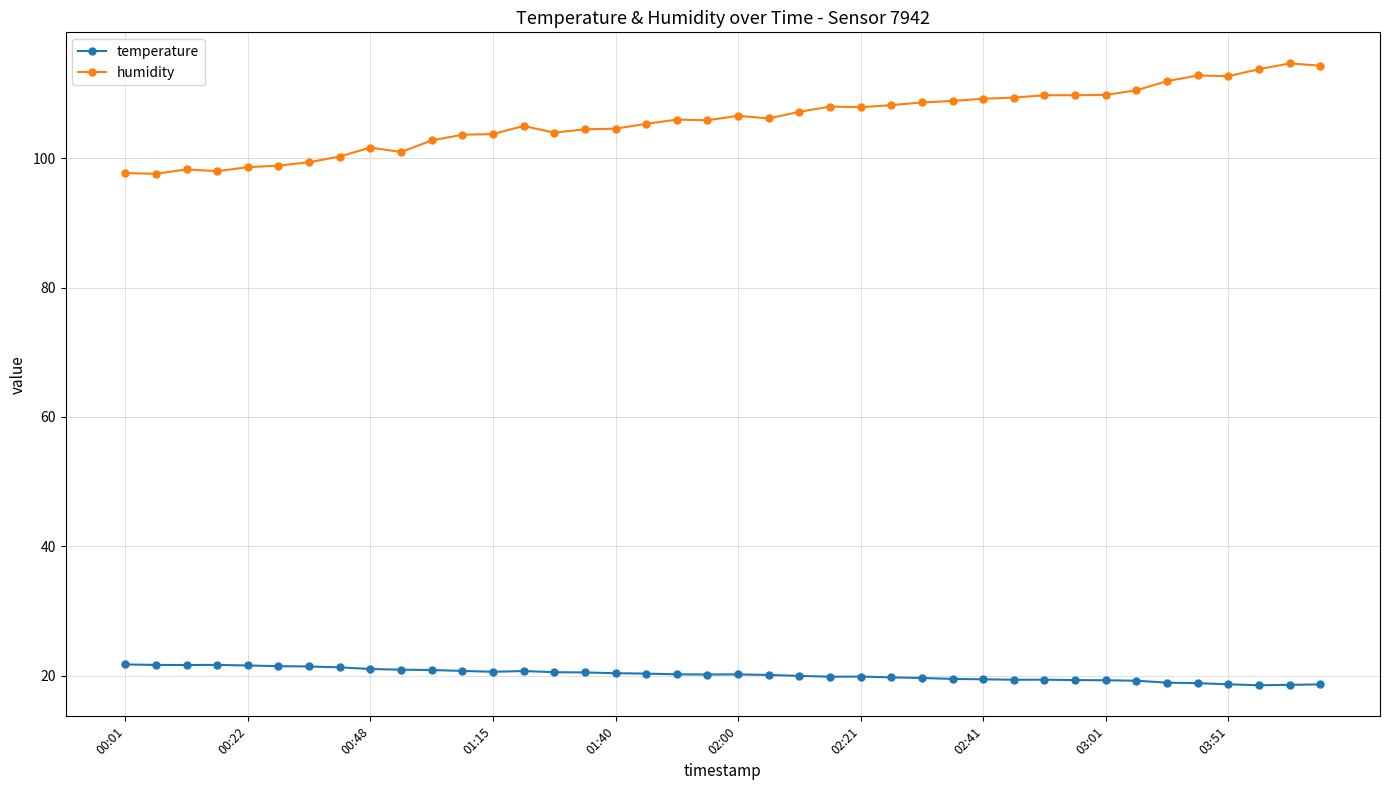

True or false: temperature and humidity intersect in this chart.

False